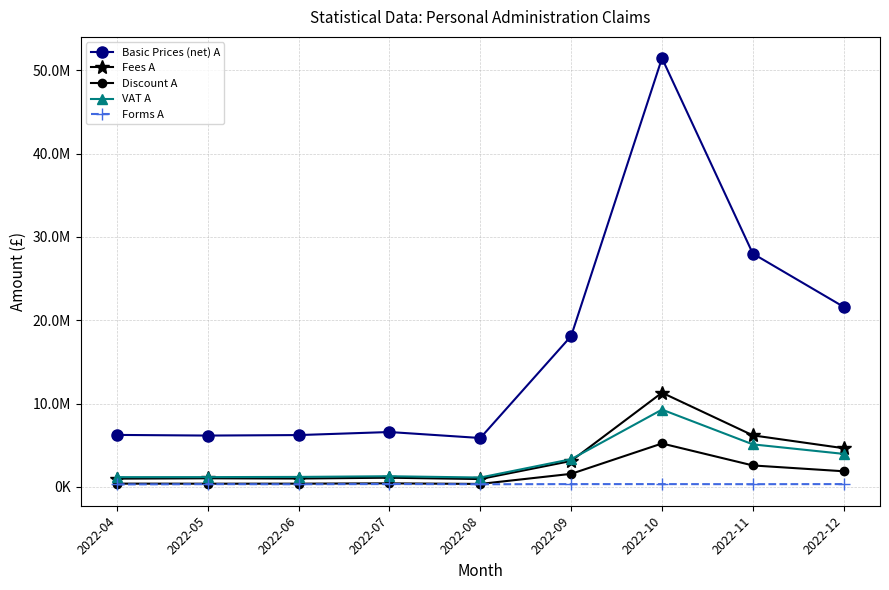

What are all the series names shown in the legend?

Basic Prices (net) A, Fees A, Discount A, VAT A, Forms A